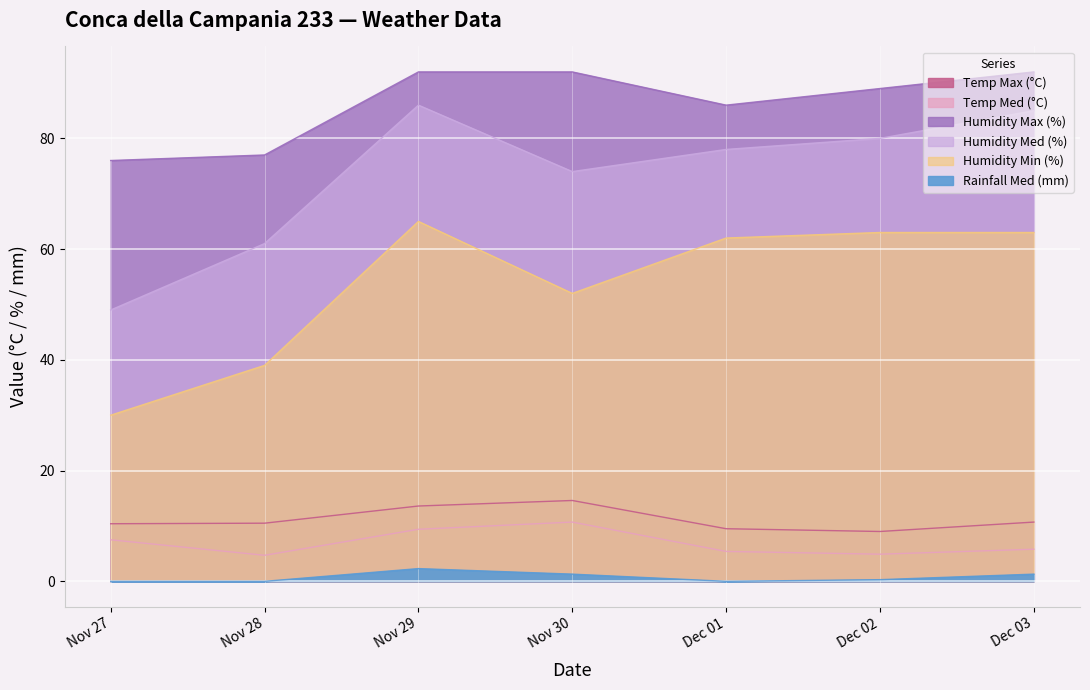

At which label does Humidity Min (%) reach its minimum?

Nov 27